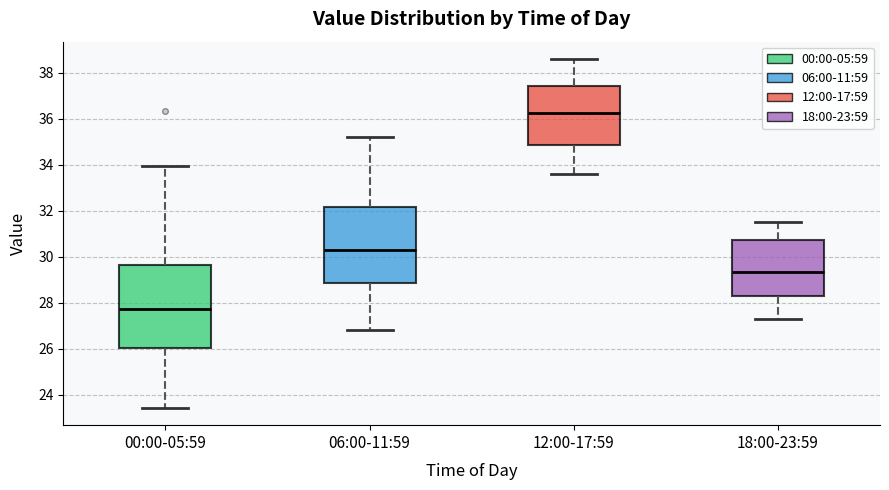

Reading left to right, read every box against the y-axis: the position of its median line, the range the box covers, and the ends of its whiskers. The values are not printed on the chart, so give them approximately, as read against the axis.

00:00-05:59: median 27.8, box 26.0 to 29.6, whiskers 23.4 to 34.0
06:00-11:59: median 30.4, box 28.8 to 32.2, whiskers 26.8 to 35.2
12:00-17:59: median 36.2, box 34.8 to 37.4, whiskers 33.6 to 38.6
18:00-23:59: median 29.4, box 28.2 to 30.8, whiskers 27.4 to 31.6